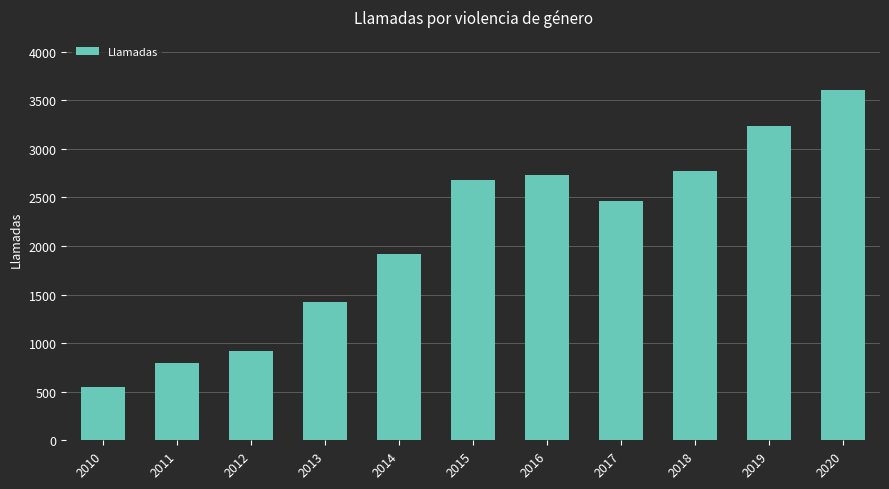

What is the smallest value displayed?

553